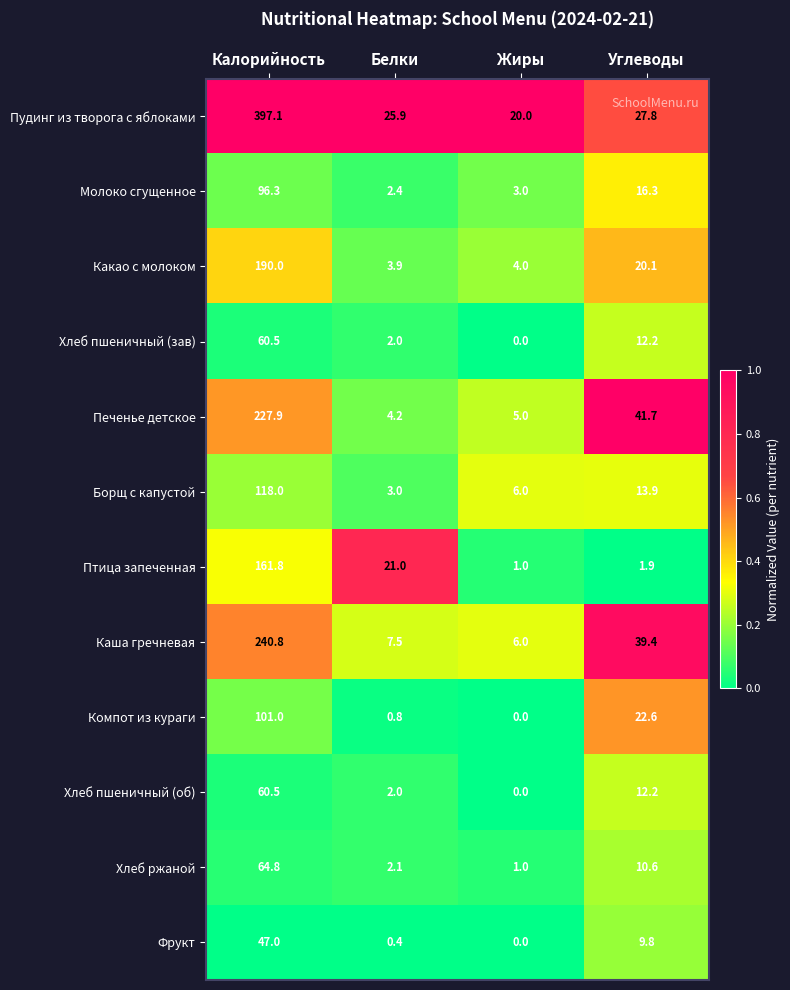

How many series are shown in this chart?

12